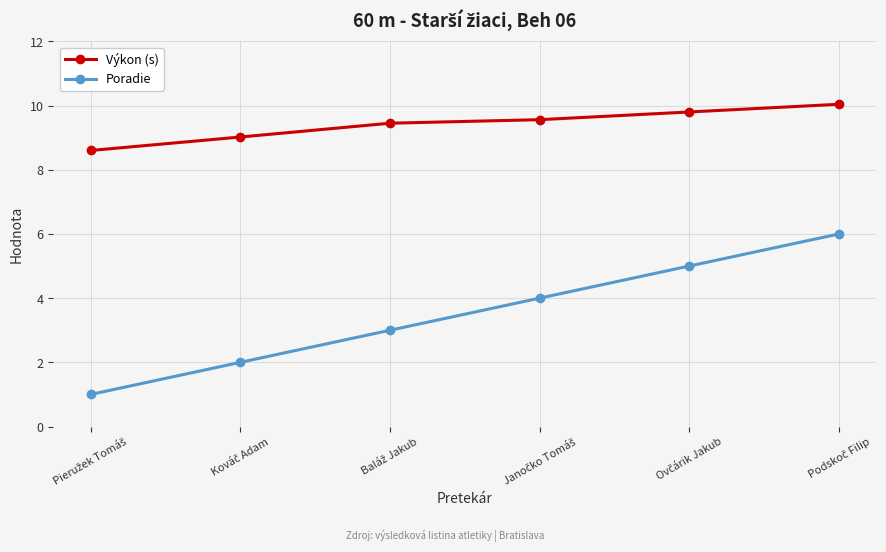

True or false: Poradie and Výkon (s) cross at least once.

False